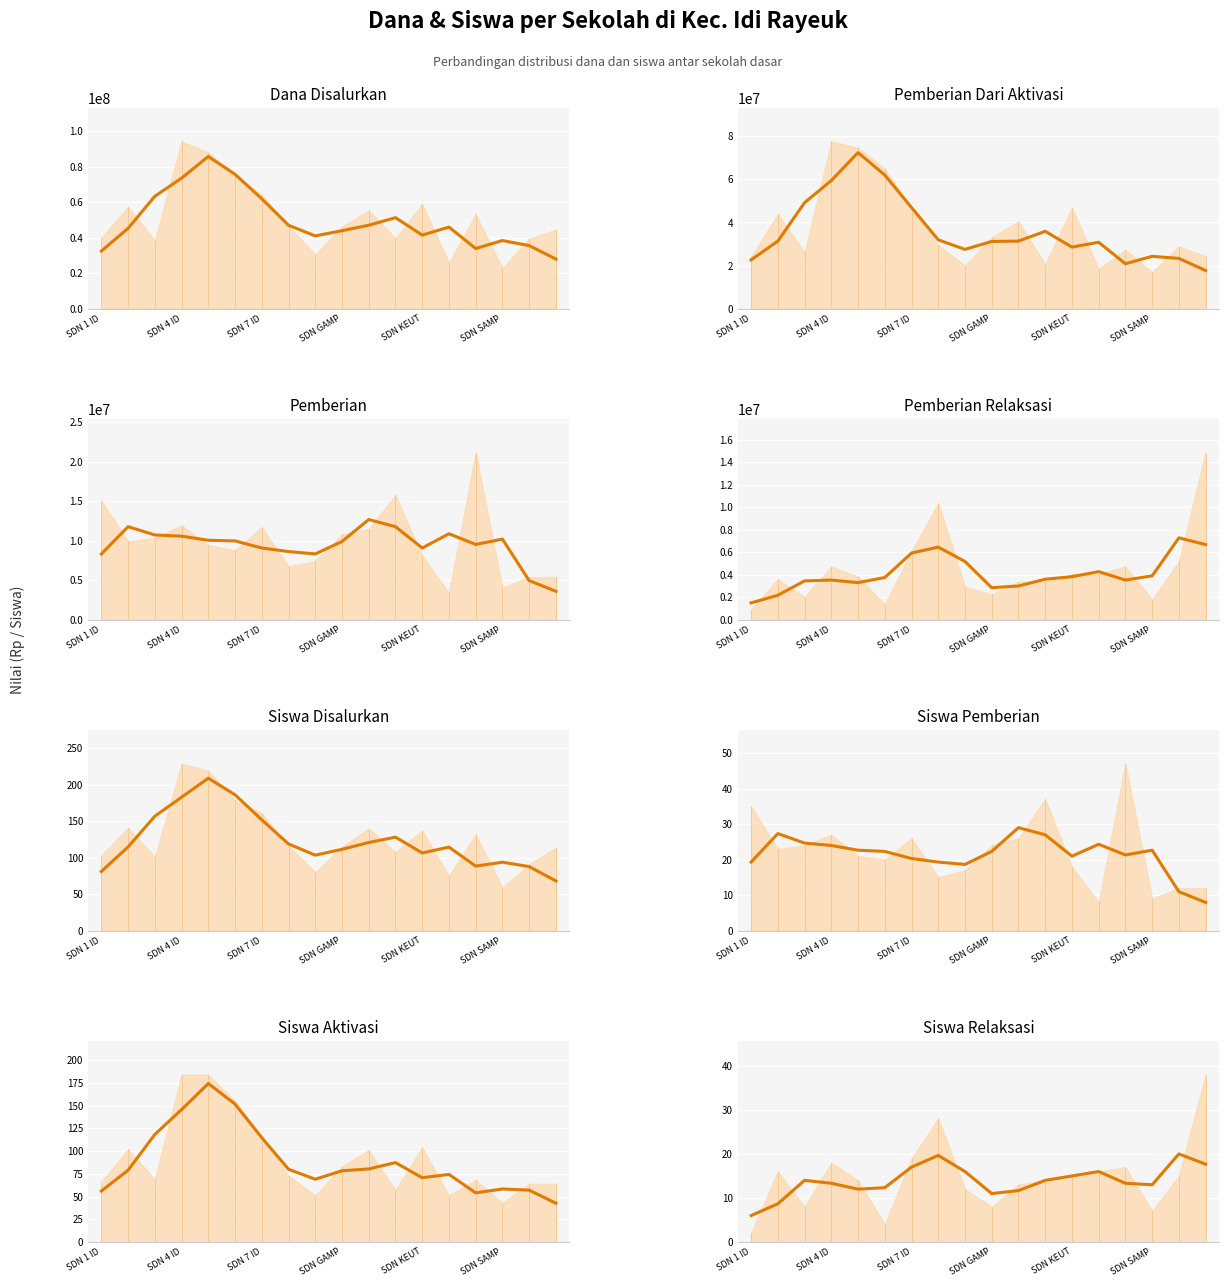

At which label does Pemberian Relaksasi first exceed 3825000?

SDN 4 IDI